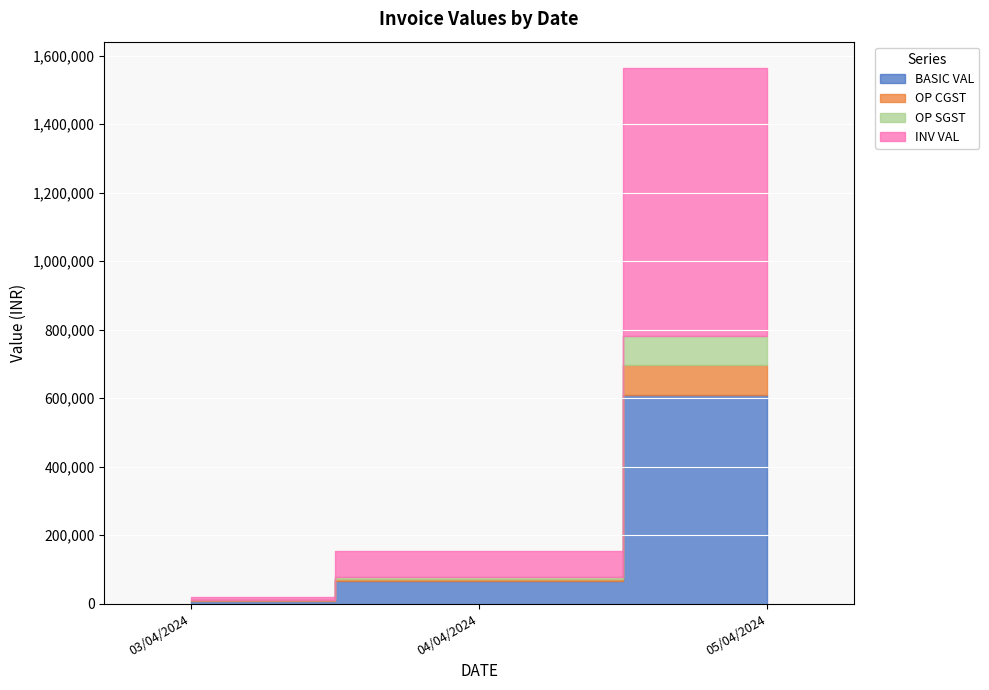

What is the smallest value displayed?

432.0